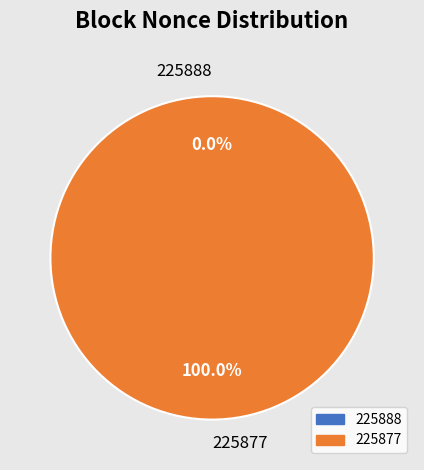

How many segments does this pie chart have?

2